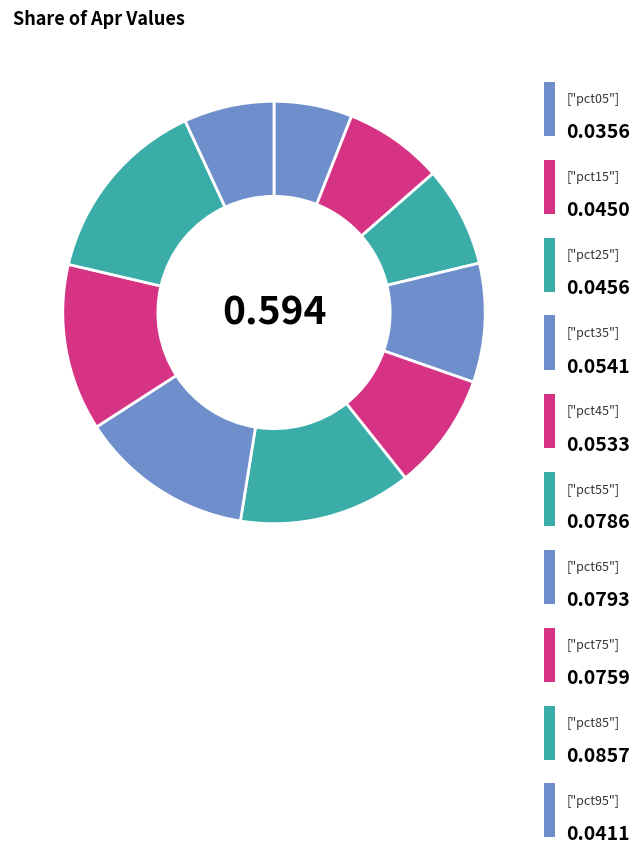

Rank the categories by value from lowest to highest.

pct05, pct95, pct15, pct25, pct45, pct35, pct75, pct55, pct65, pct85